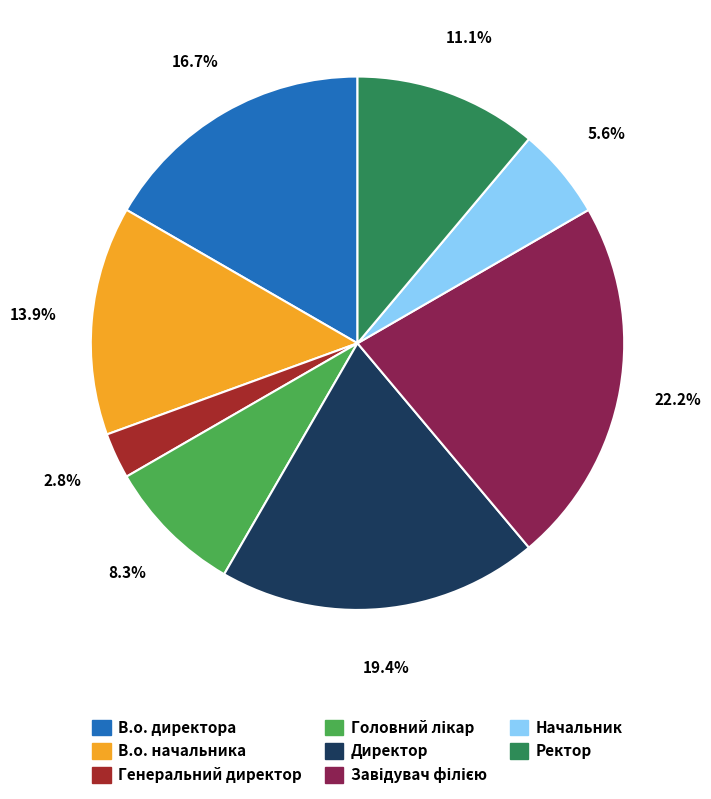

Which slice is the smallest?

Генеральний директор